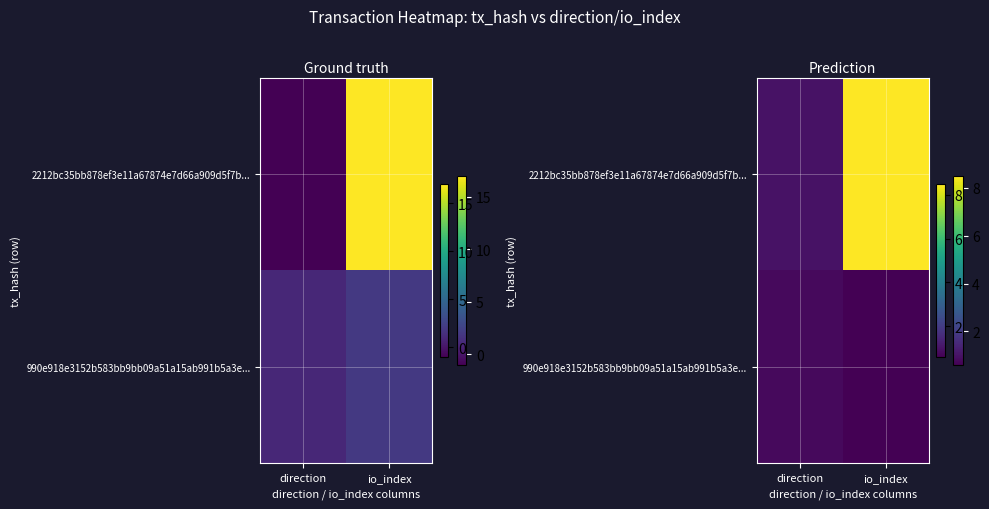

What is the greatest value displayed?

8.5